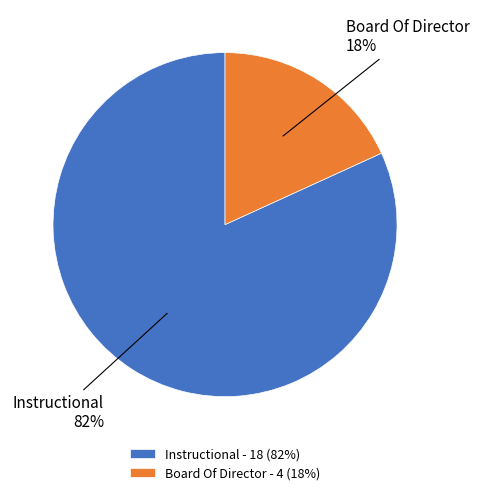

Approximately how many times larger is the value at Board Of Director compared to Instructional?

0.2